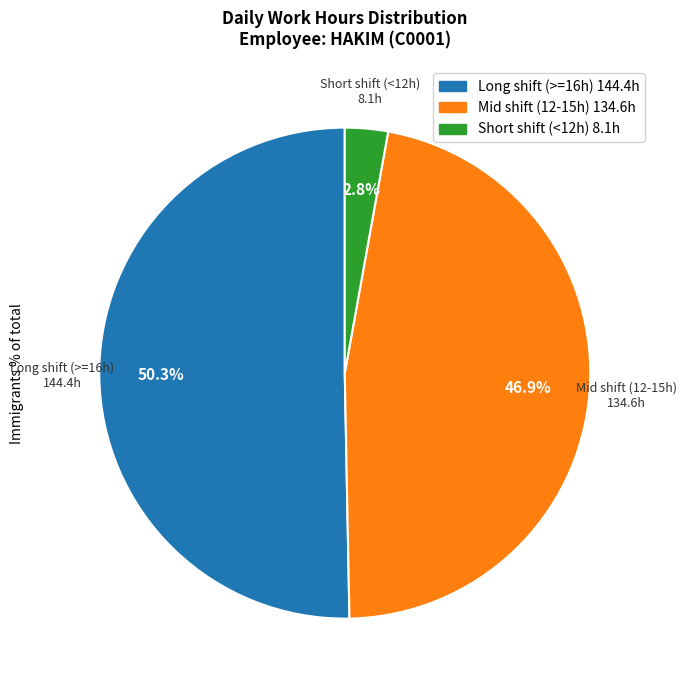

To the nearest percent, what is the average slice percentage?

33%